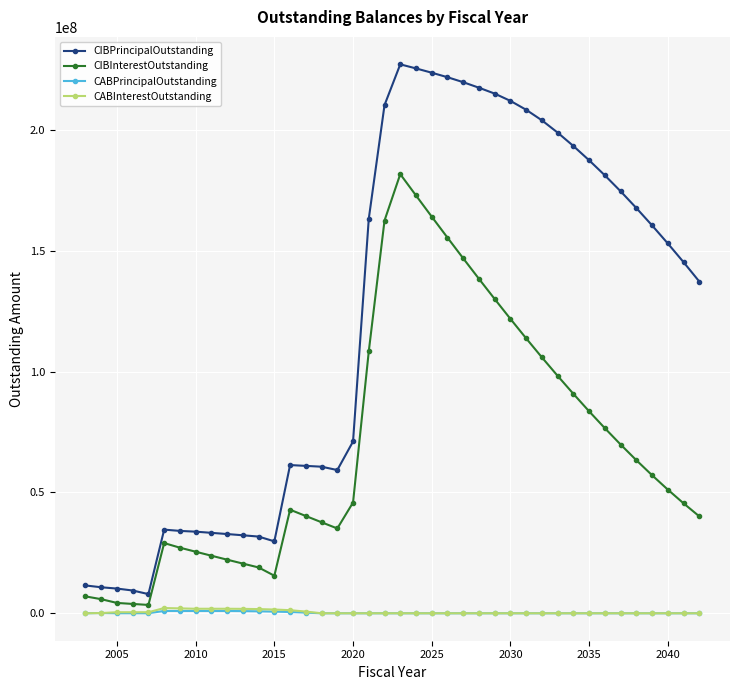

Which series has the largest total across all categories?

CIBPrincipalOutstanding